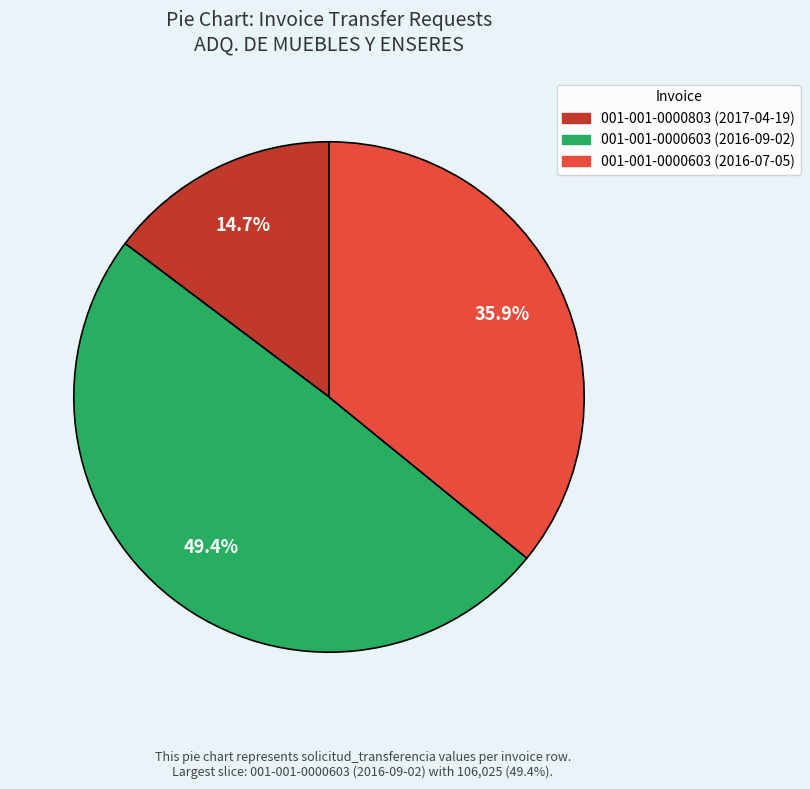

Which has a higher value, 001-001-0000803 (2017-04-19) or 001-001-0000603 (2016-09-02)?

001-001-0000603 (2016-09-02)